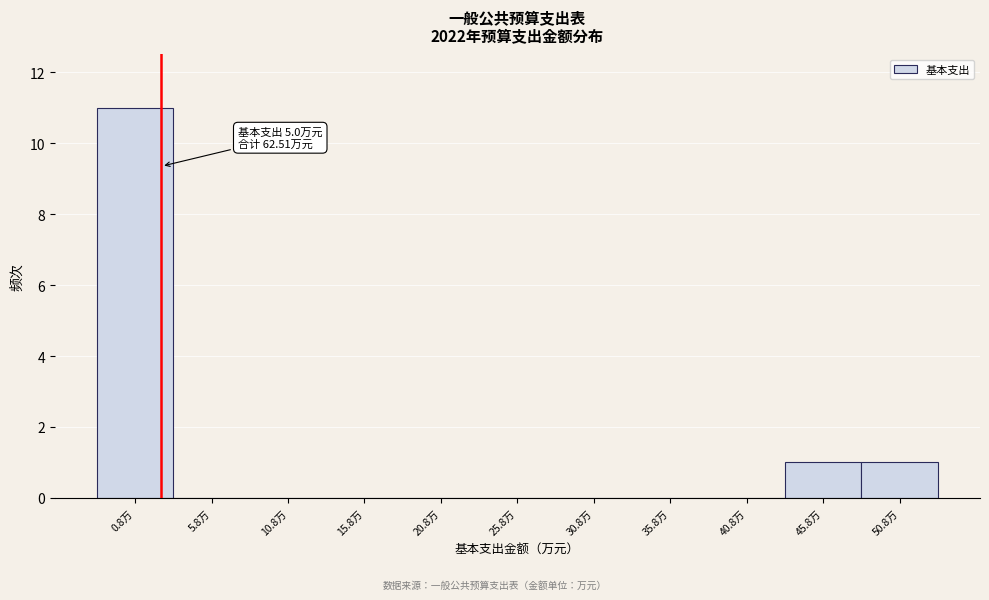

Reading right to left, what are all the values shown in this chart?

50.8万=1	45.8万=1	40.8万=0	35.8万=0	30.8万=0	25.8万=0	20.8万=0	15.8万=0	10.8万=0	5.8万=0	0.8万=11